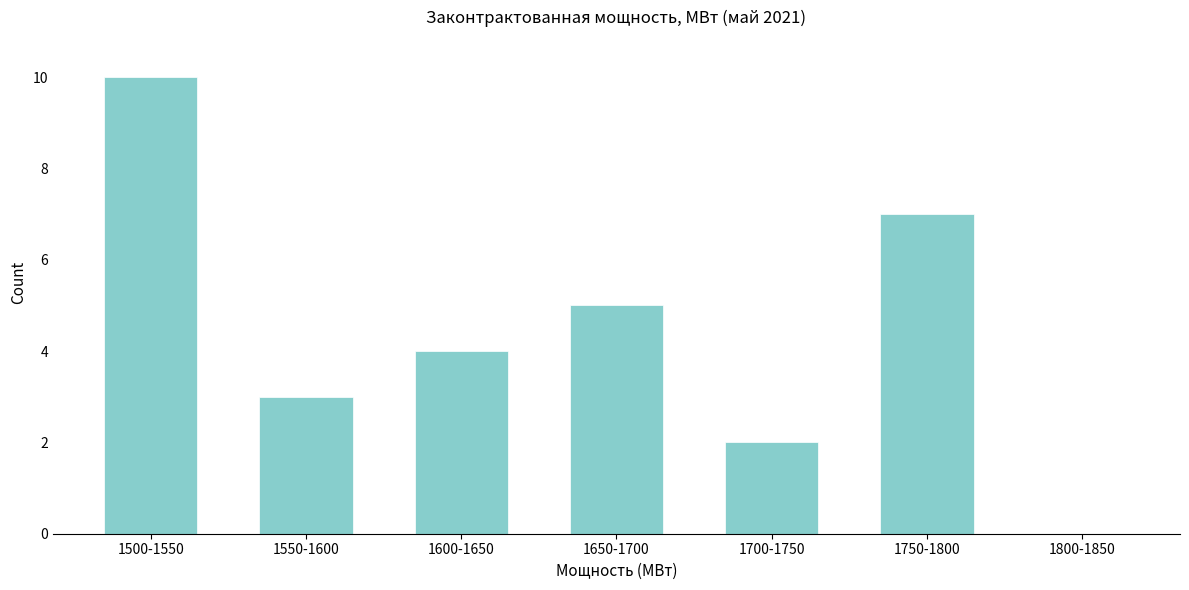

Reading right to left, what are all the values shown in this chart?

1800-1850=0	1750-1800=7	1700-1750=2	1650-1700=5	1600-1650=4	1550-1600=3	1500-1550=10